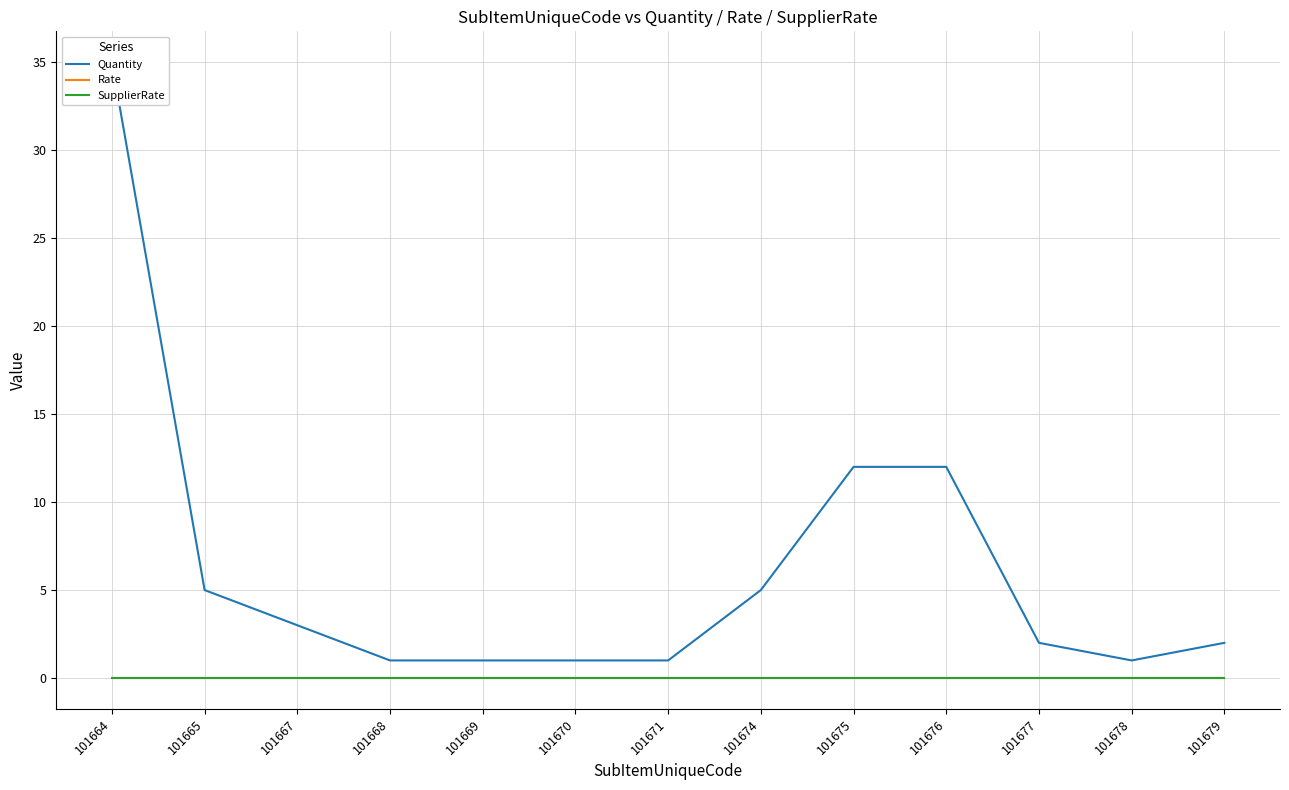

What is the spread (max minus min) of values at 101679?

2